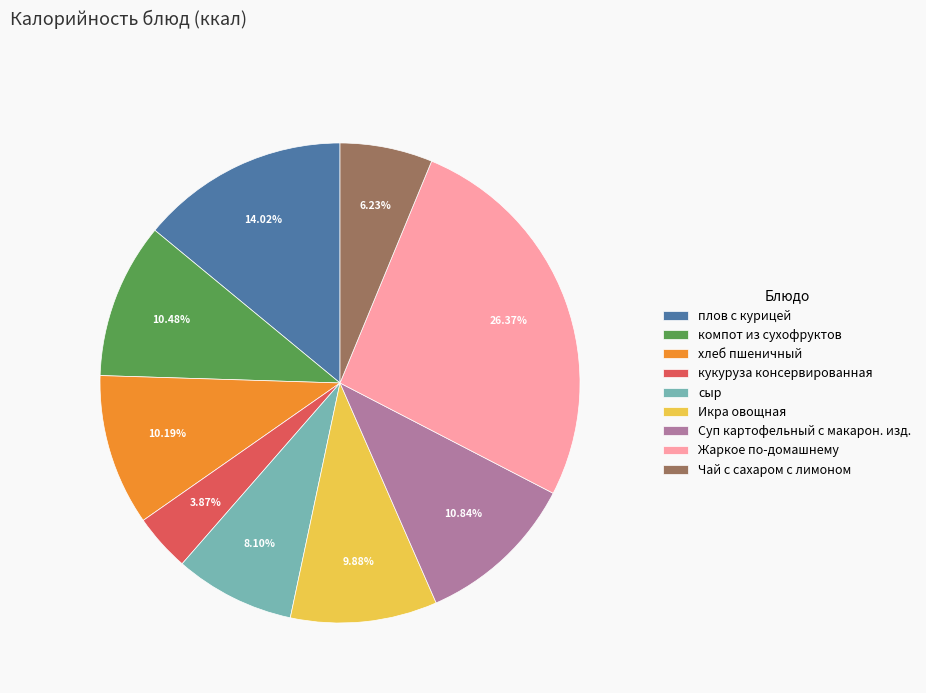

To the nearest percent, what portion does Жаркое по-домашнему represent?

26%